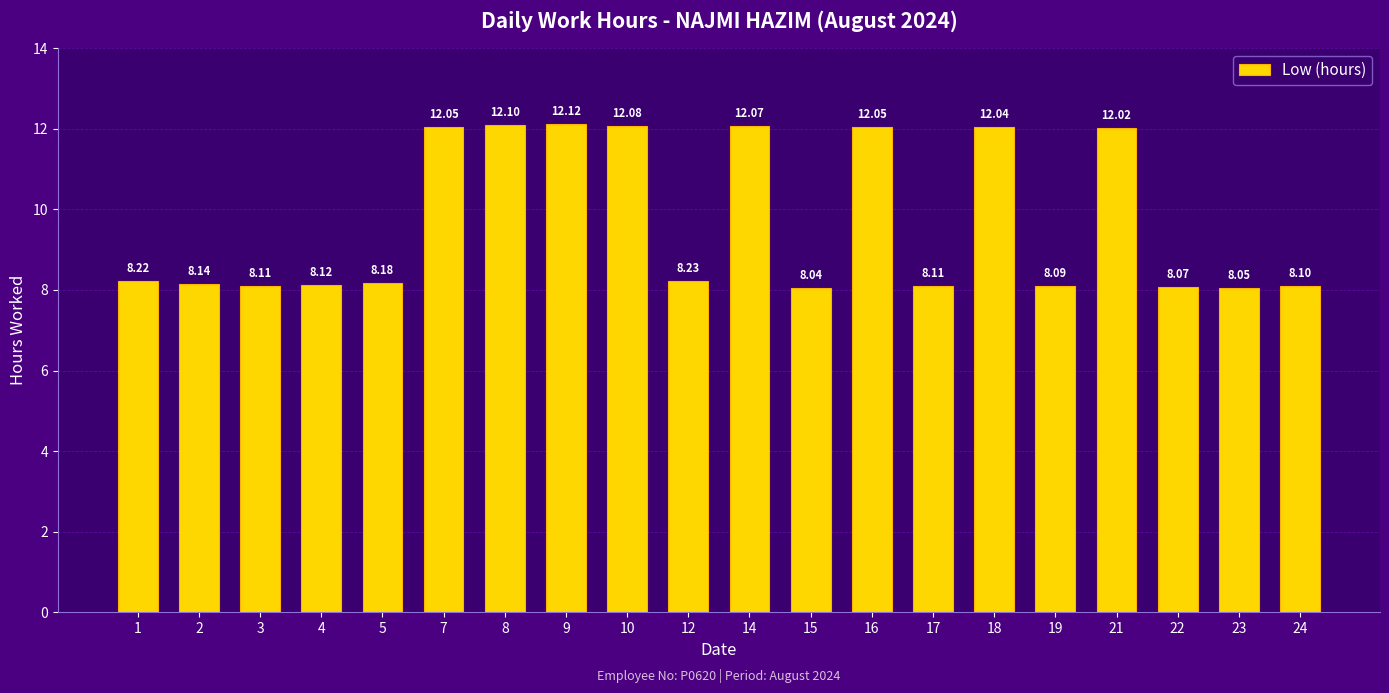

What is the value of the 7th bar from the left?

12.1